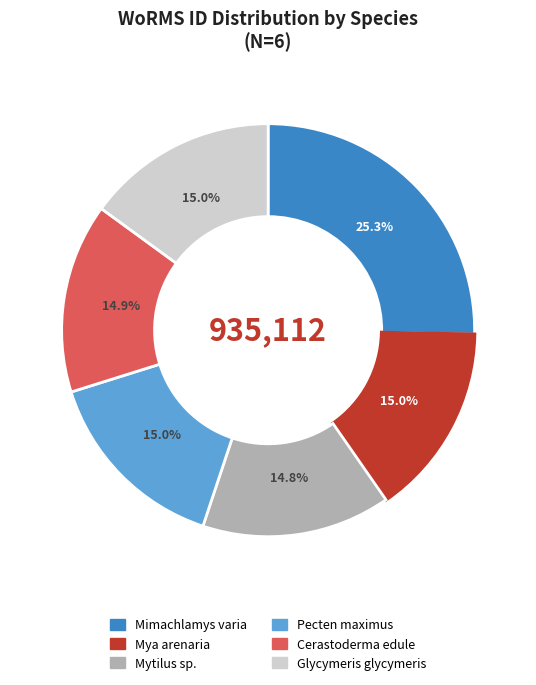

How many slices are in this pie chart?

6